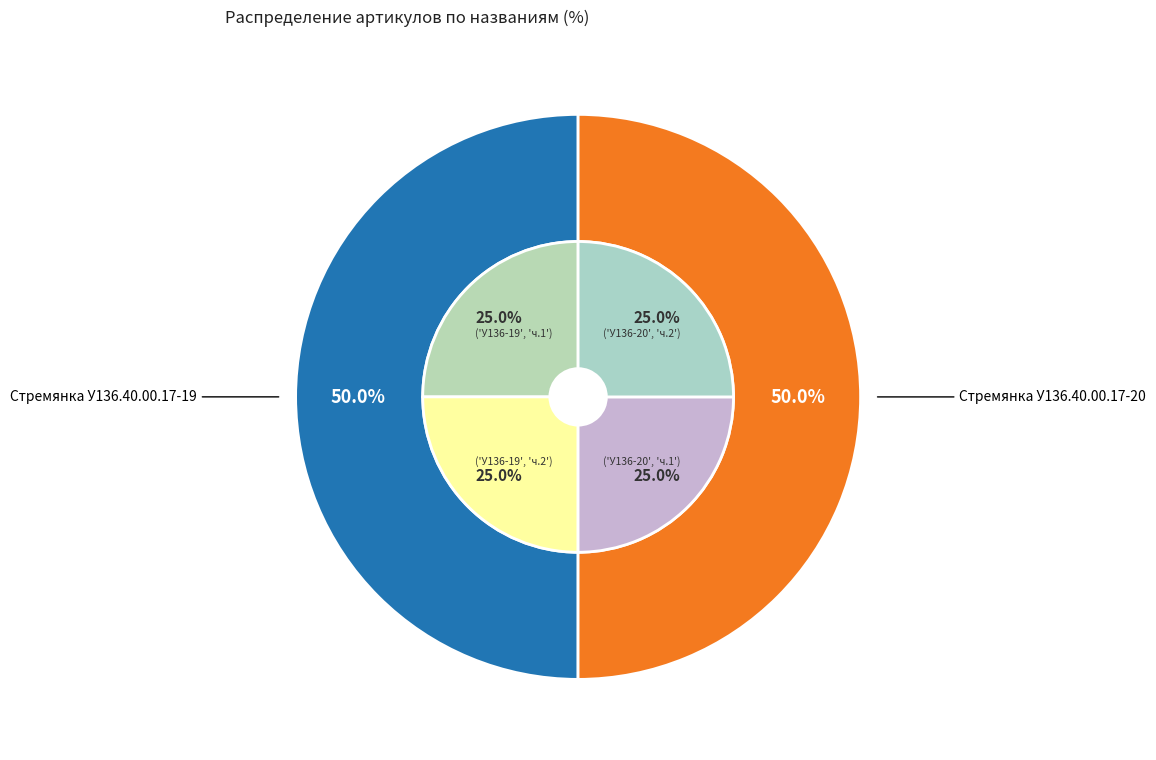

Which slice is the largest?

Стремянка У136.40.00.17-20